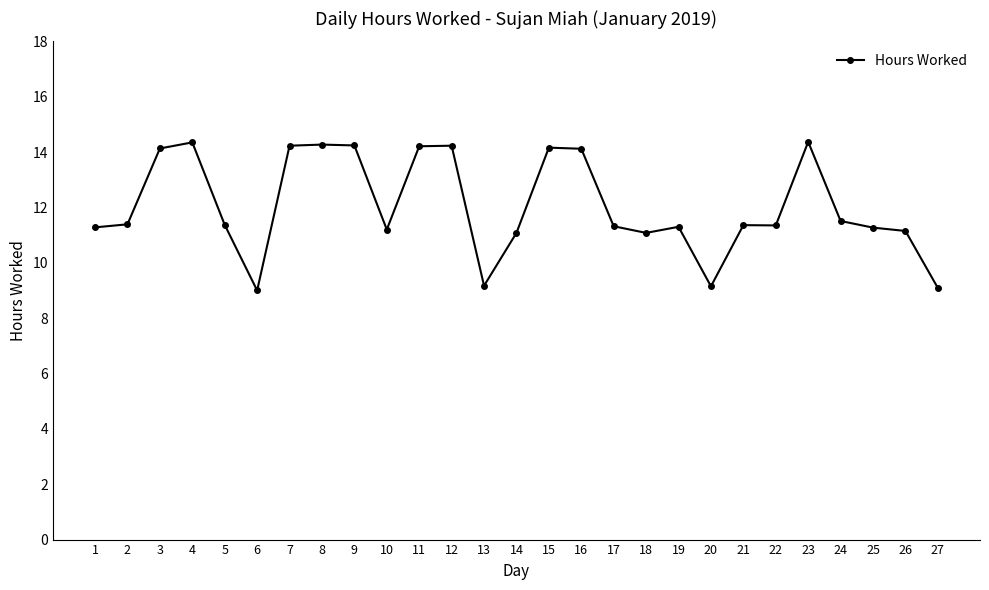

What is the value of the 18th point from the left?

11.1